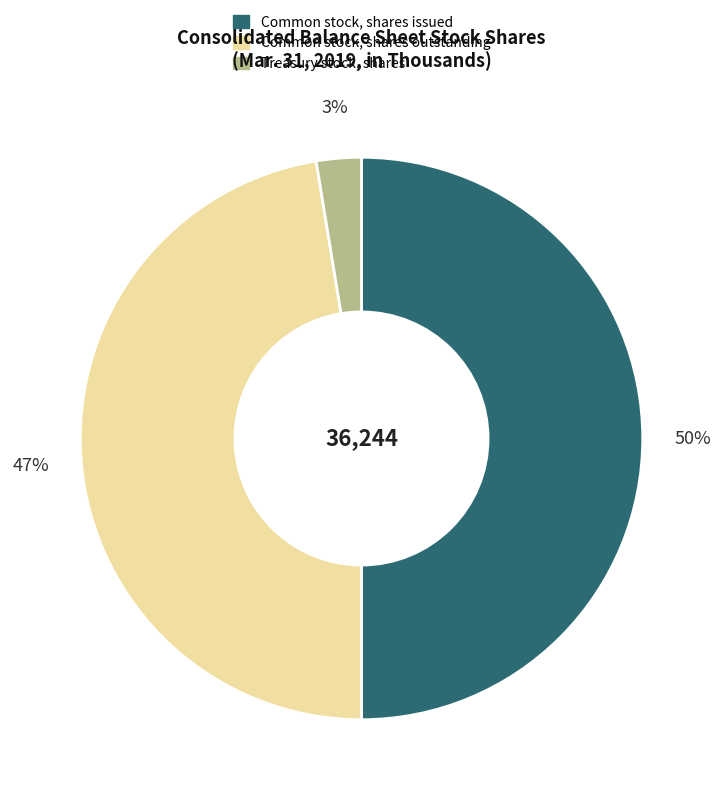

Rank the categories by value from lowest to highest.

Treasury stock, shares, Common stock, shares outstanding, Common stock, shares issued